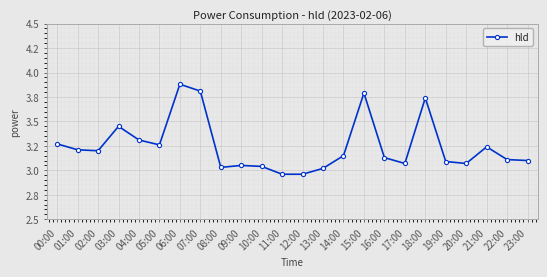

What is the average value?

3.2